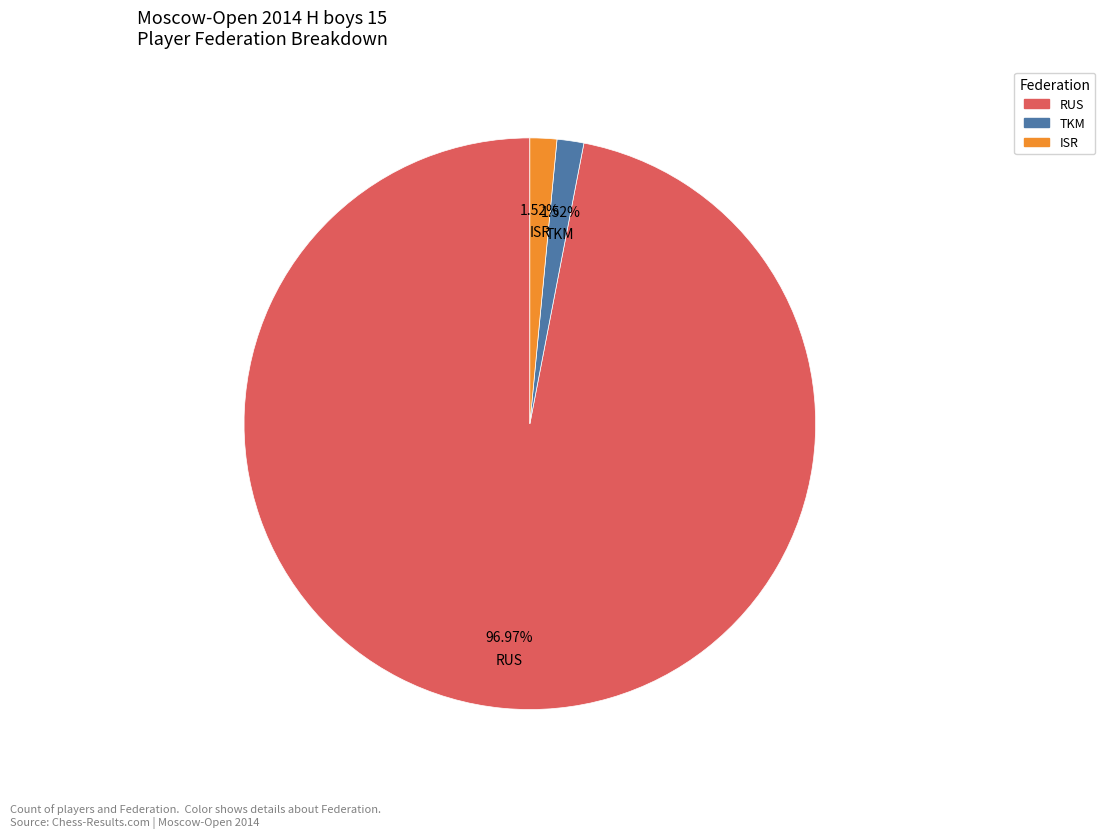

Is the sum of TKM and RUS greater than half?

Yes